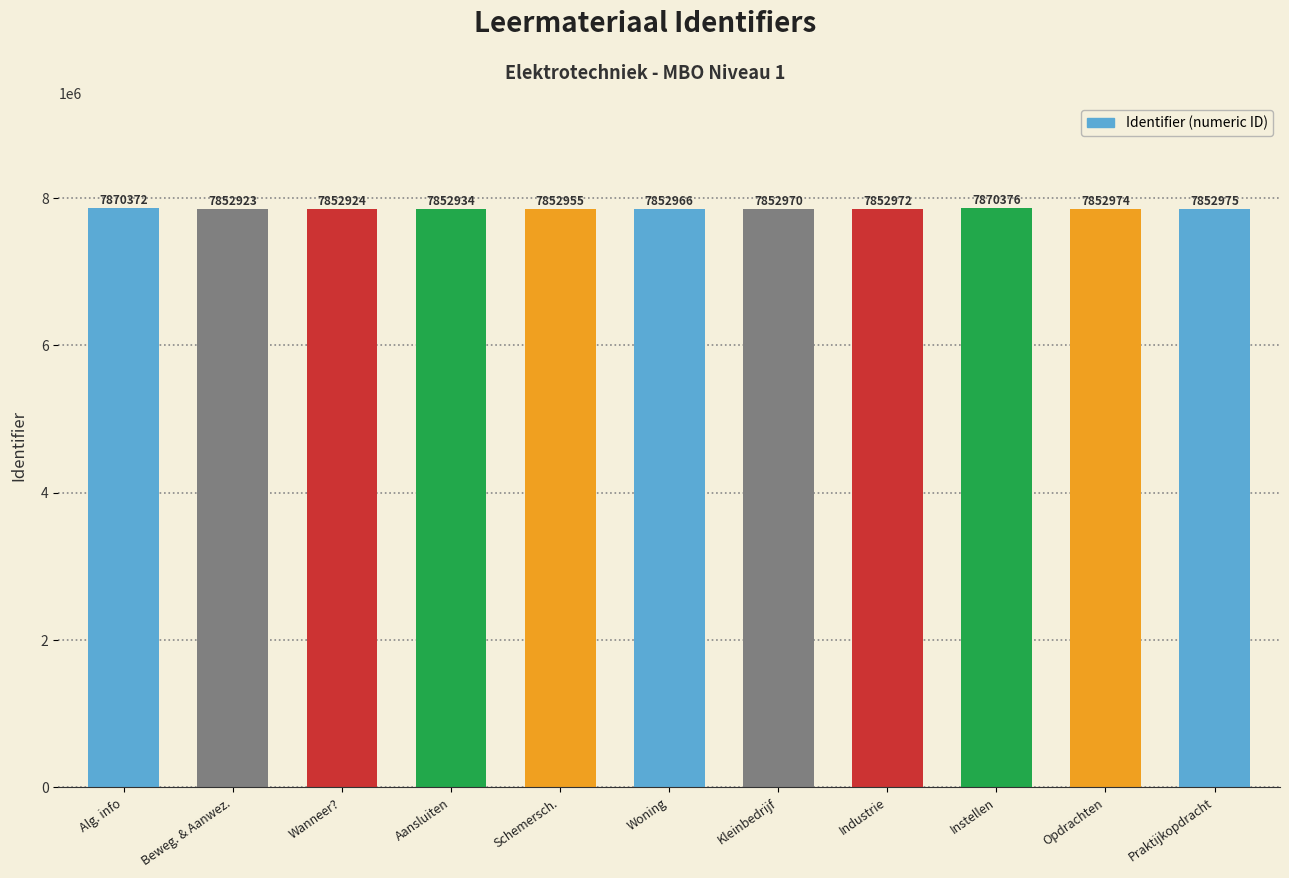

Between Schemersch. and Praktijkopdracht, which is larger?

Praktijkopdracht